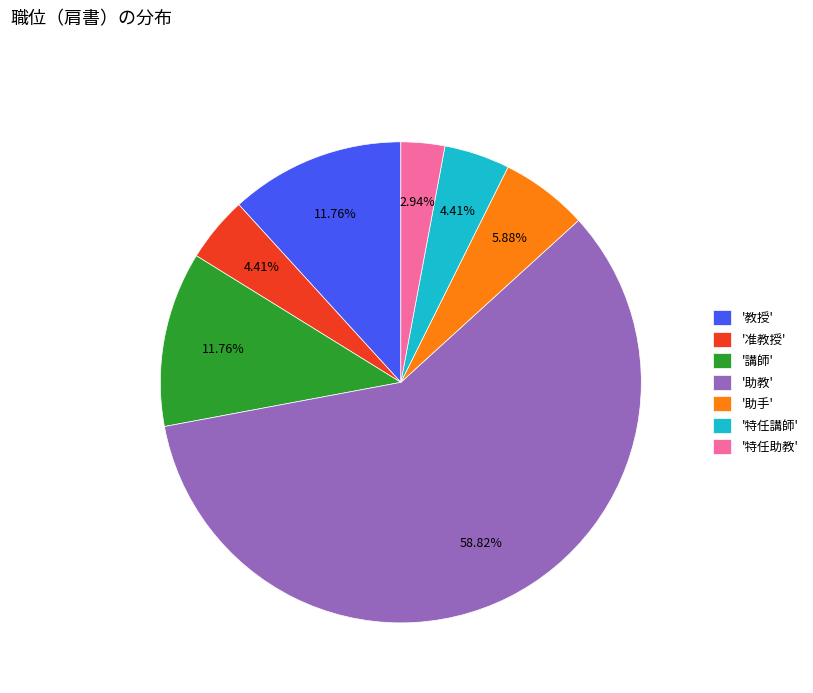

Which category accounts for the majority?

'助教'